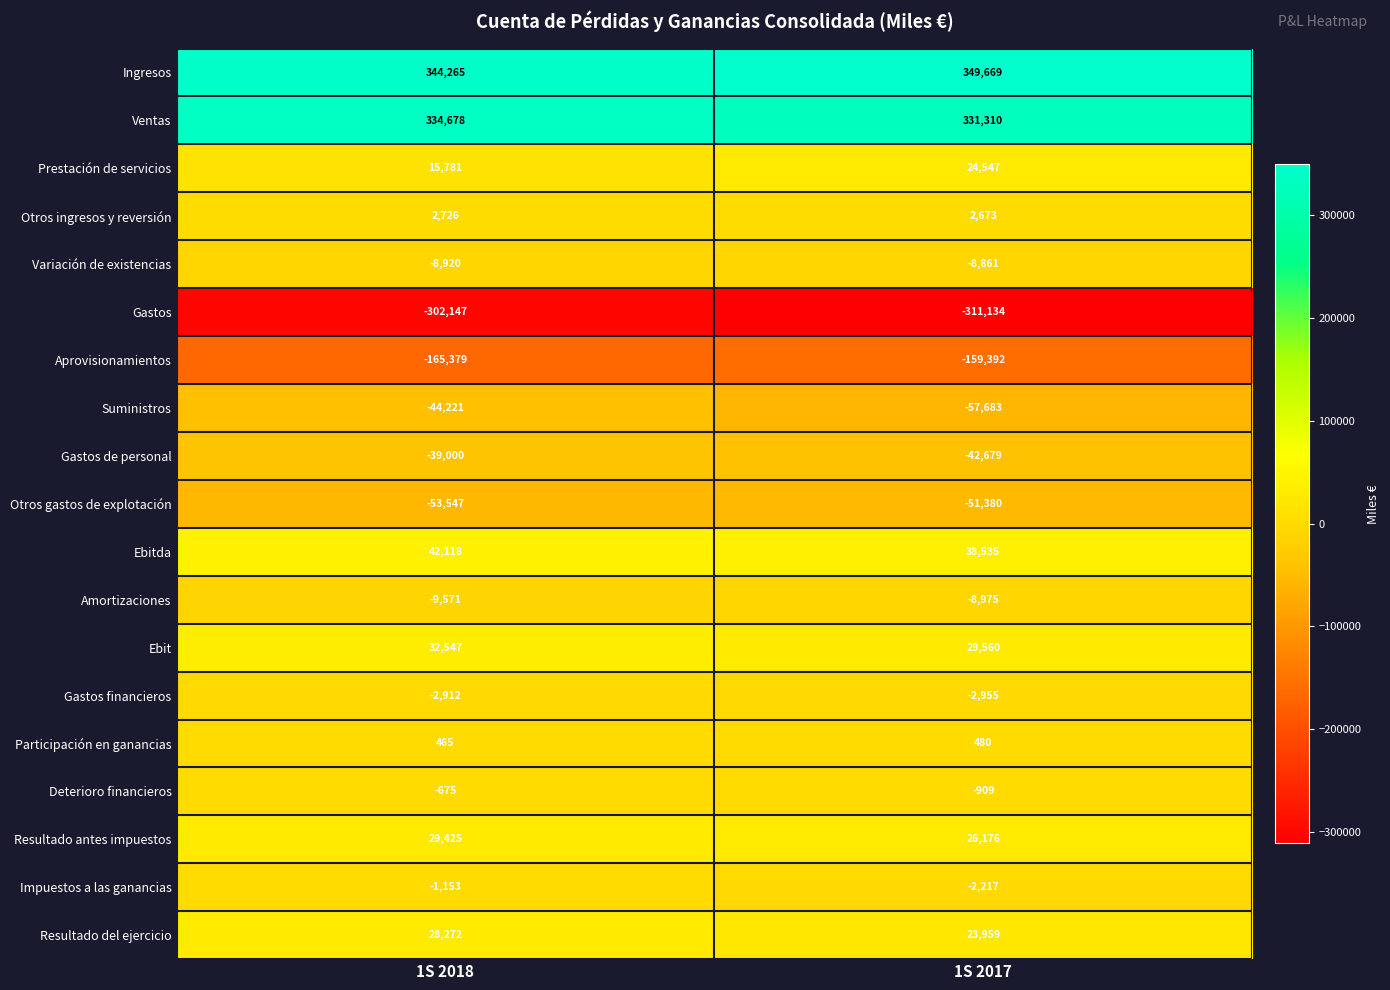

What is the sum of all Ebit values?

62107